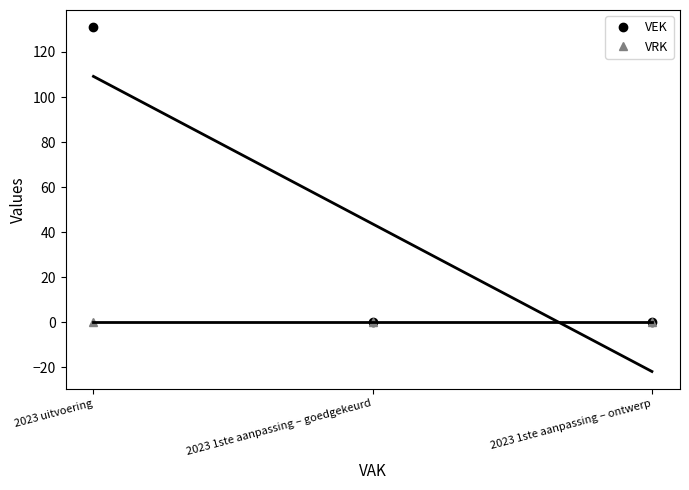

Reading left to right, transcribe all the data shown in this chart.

VEK: 131	0	0
VRK: 0	0	0